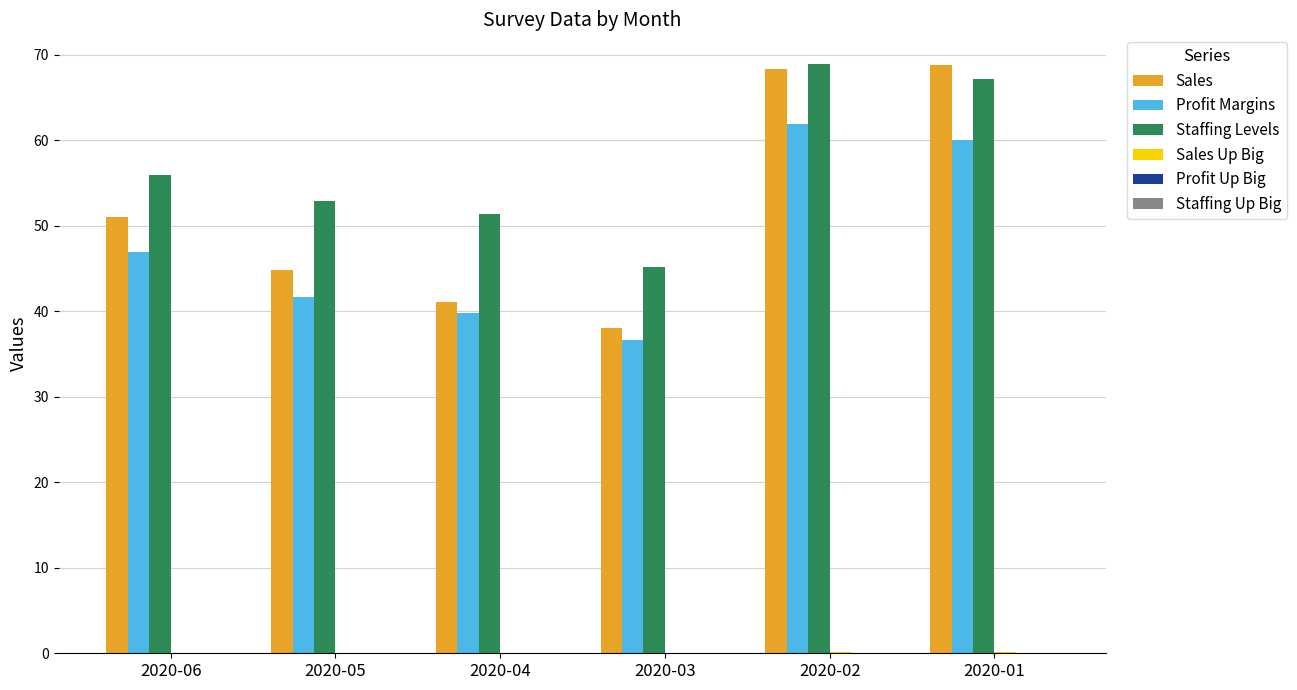

Is the value of Staffing Levels at 2020-04 greater than the value of Profit Margins at 2020-01?

No